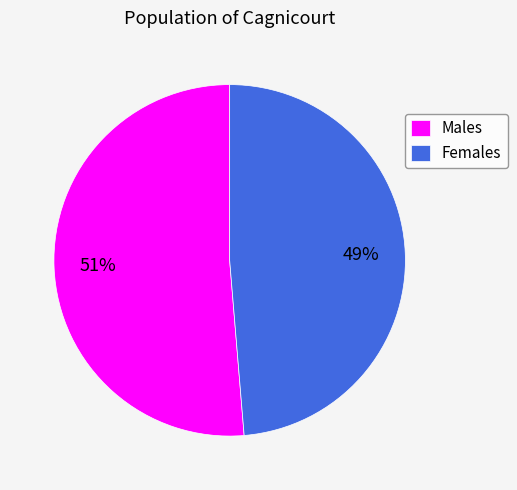

Rank the categories by value from lowest to highest.

Females, Males